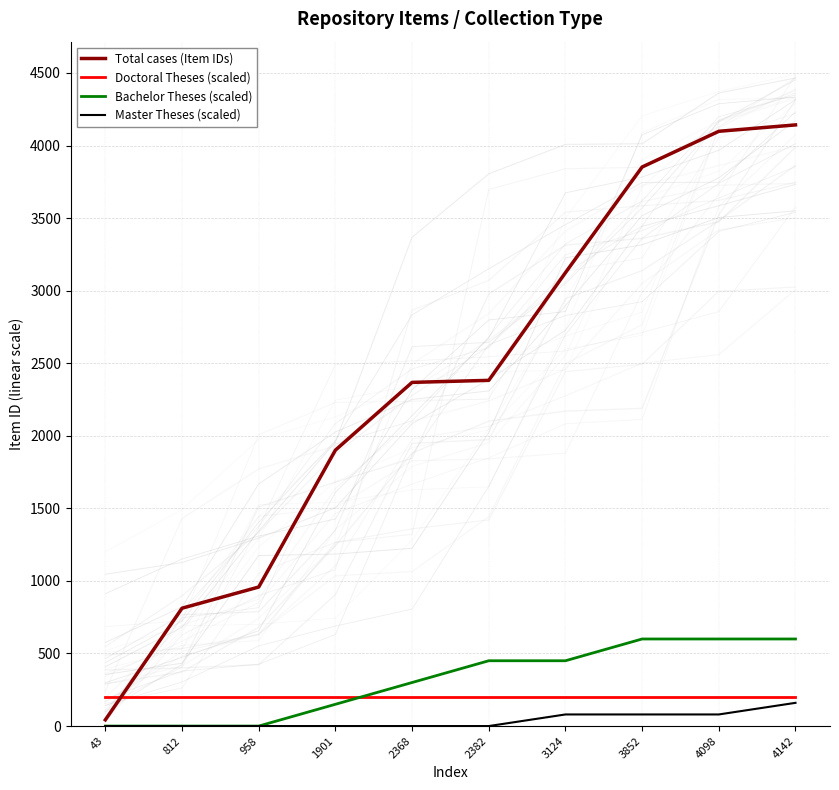

How many lines are shown in the chart?

4